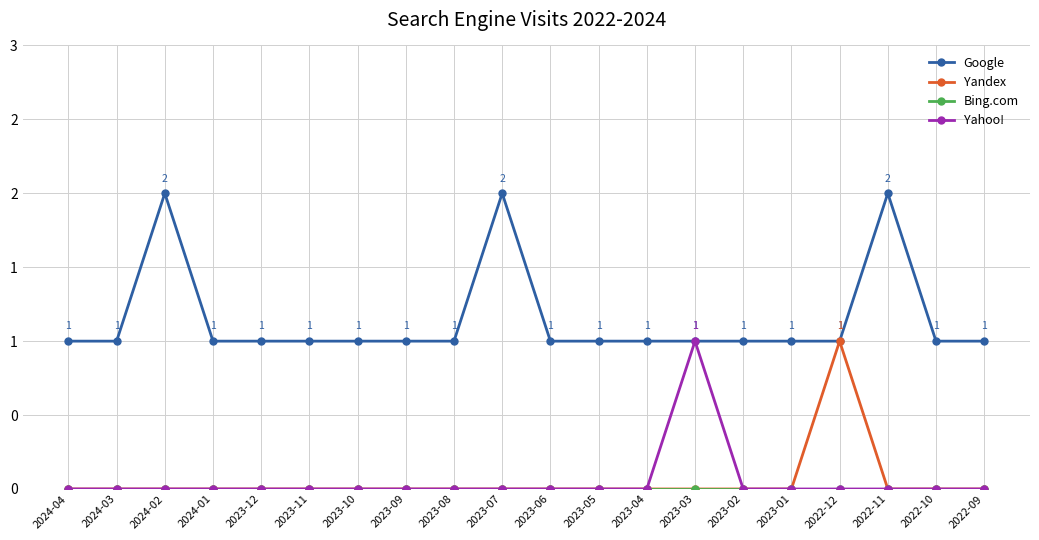

What is the difference between the highest and lowest values at 2023-11?

1